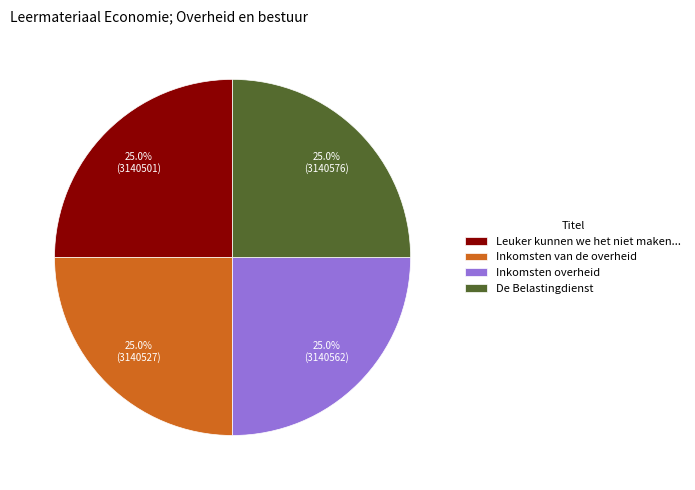

What percentage is NOT represented by Leuker kunnen we het niet maken...?

75.0%